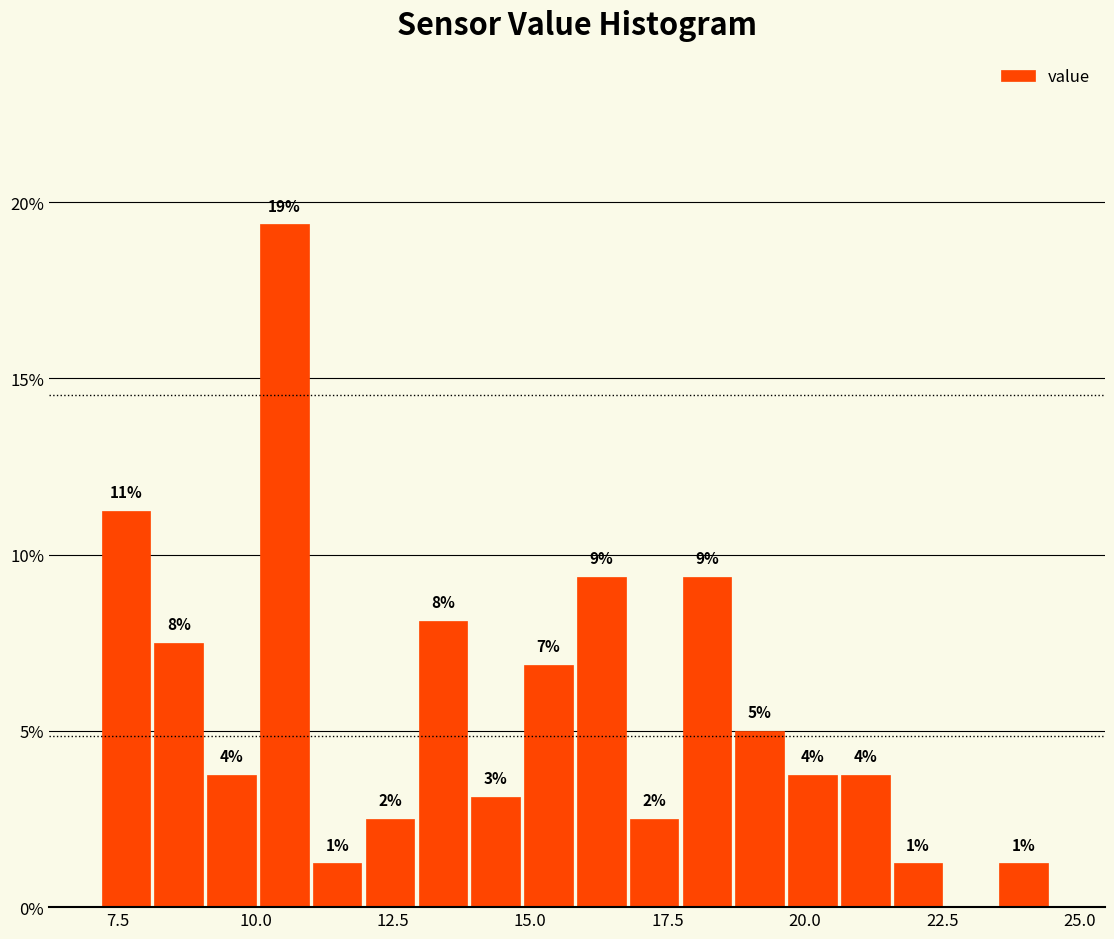

Around what value on the x-axis is the tallest bar? Give the approximate position of its centre, as read against the axis.

10.5